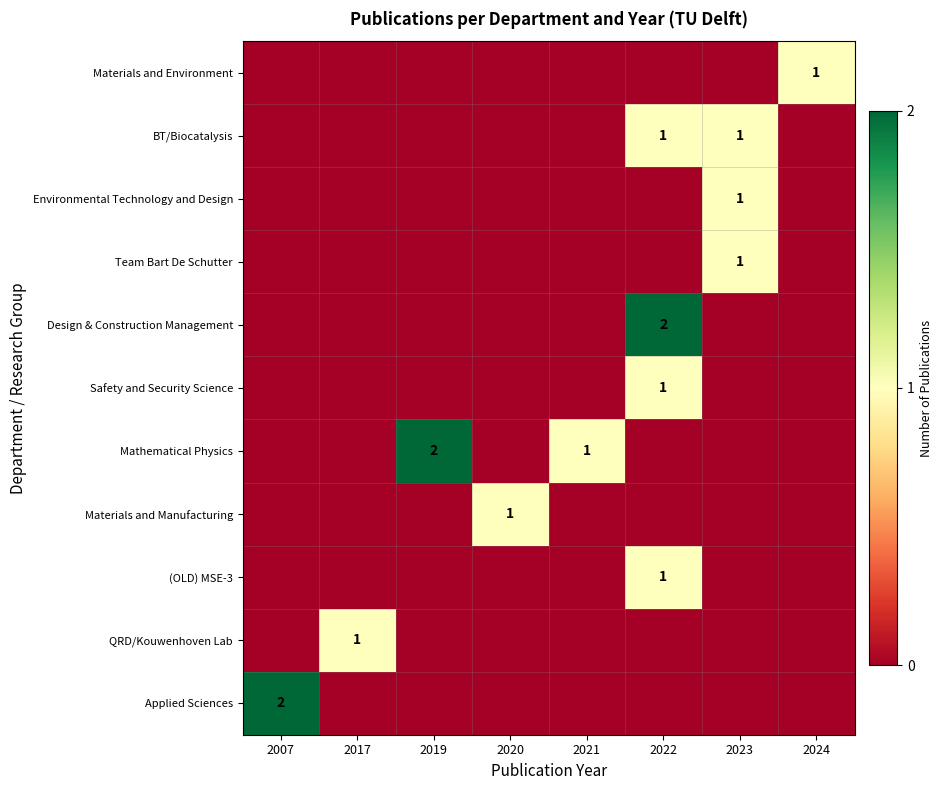

At how many categories does at least one series exceed 0?

8